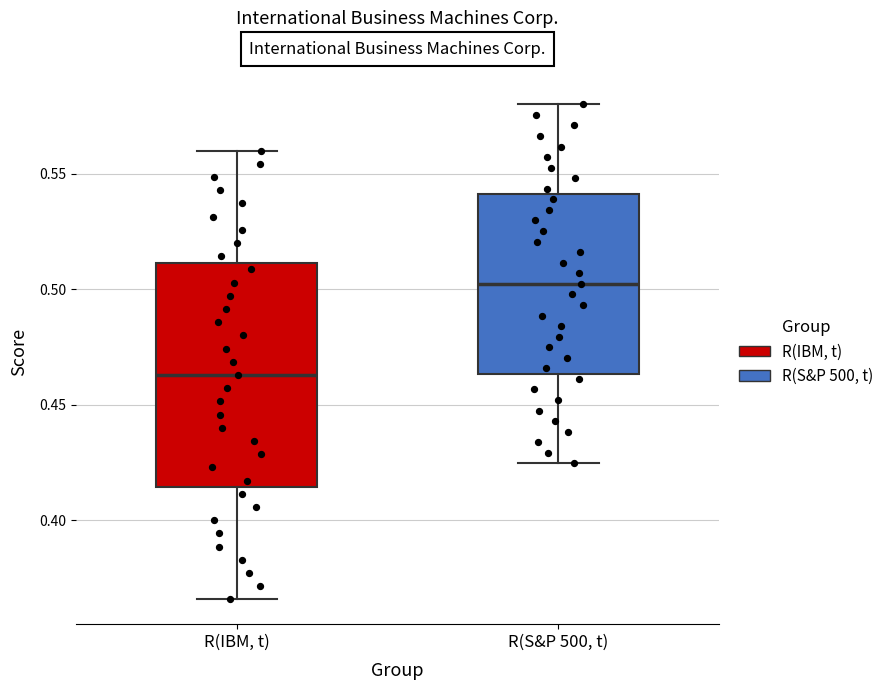

Where does the upper whisker of the box for R(S&P 500, t) end on the y-axis? The values are not printed on the chart, so give them approximately, as read against the axis.

0.580